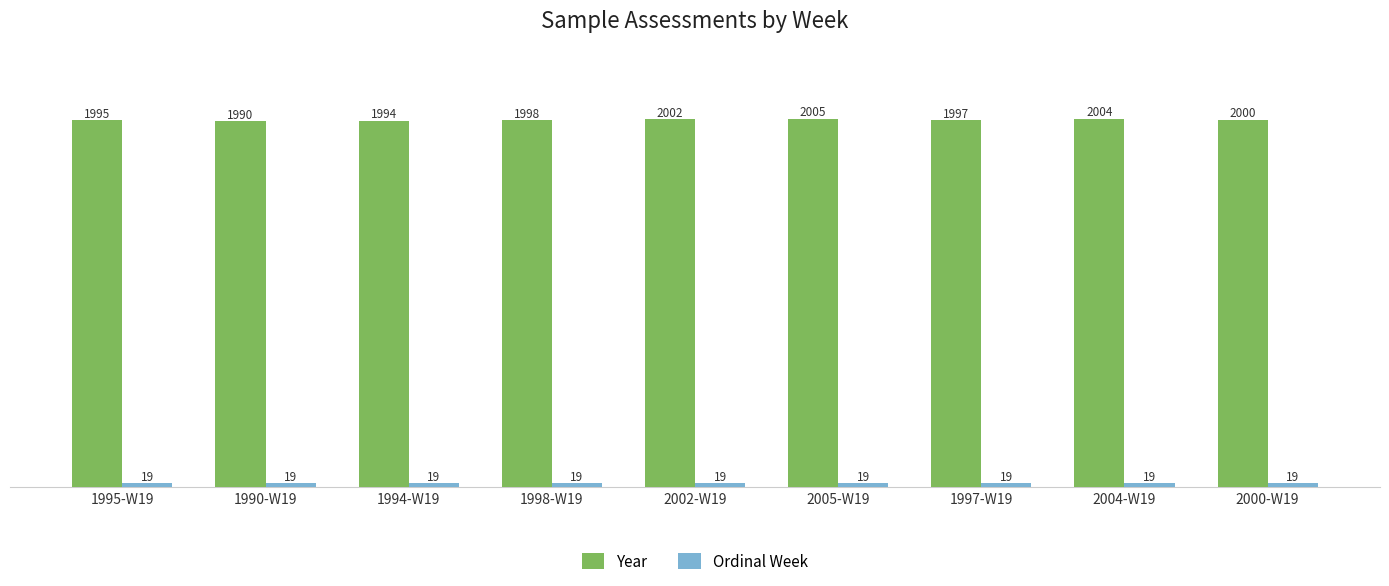

Which series has the widest spread of values?

Year